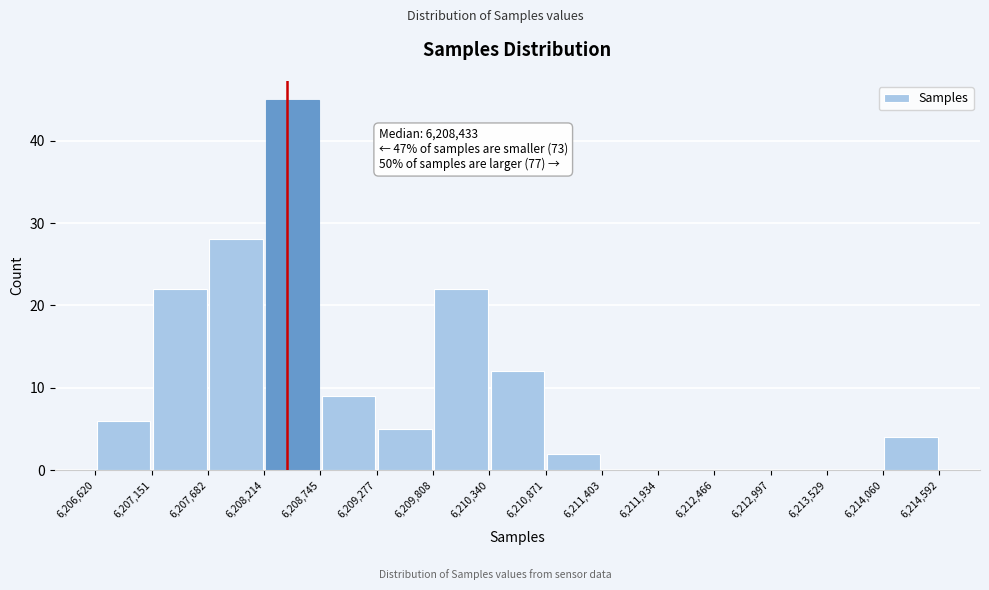

Which range on the x-axis has the tallest bar?

6,208,214 to 6,208,745